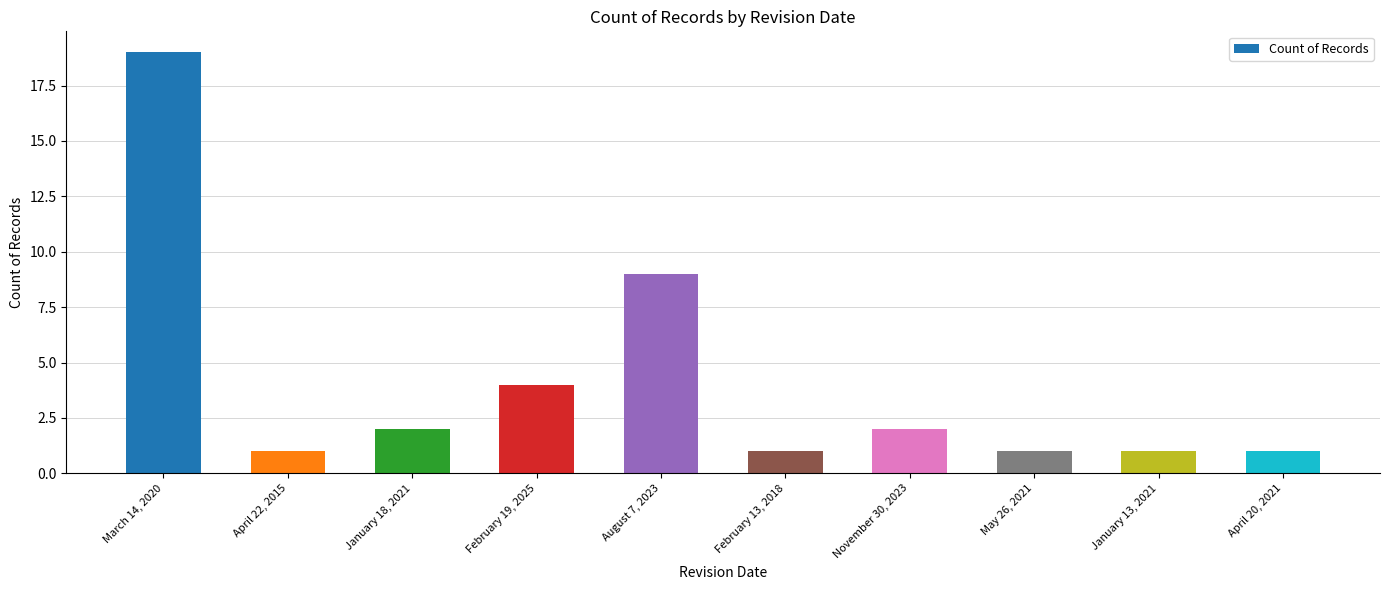

What is the difference between the second highest and minimum values?

8